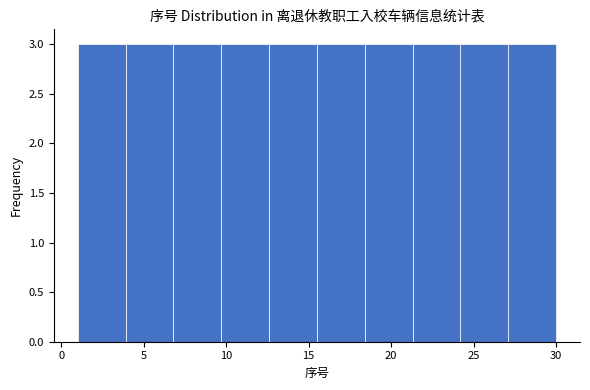

What is the height of the bar covering 6.8 to 9.7 on the x-axis? Neither the bar edges nor the heights are printed on the chart, so give them approximately, as read against the axes.

3